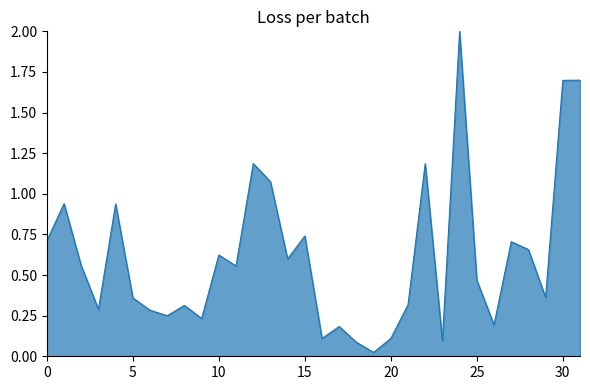

Does the chart have visible grid lines?

No